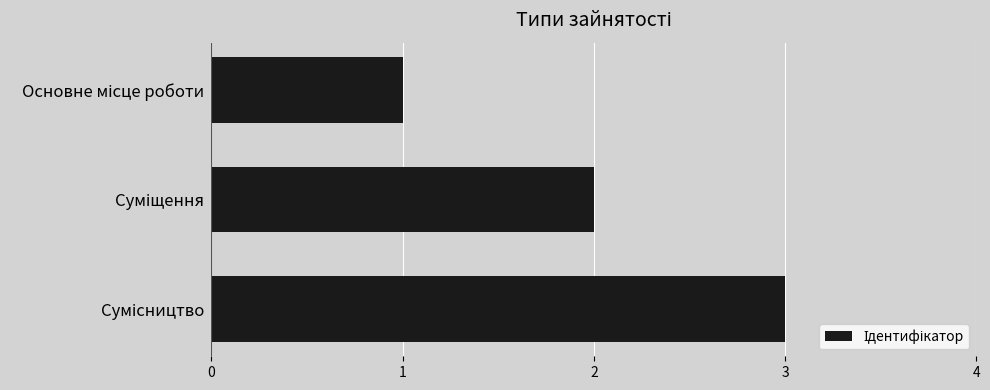

How many bars are there in total?

3